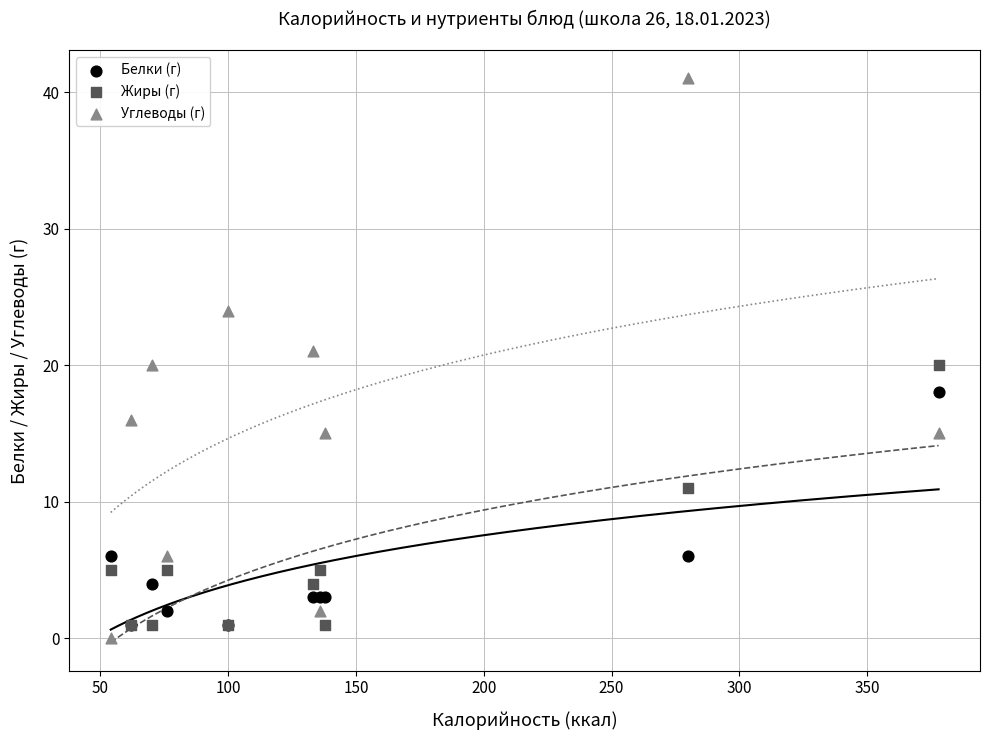

In the Белки (г) series, what Y value is closest to 9?

6